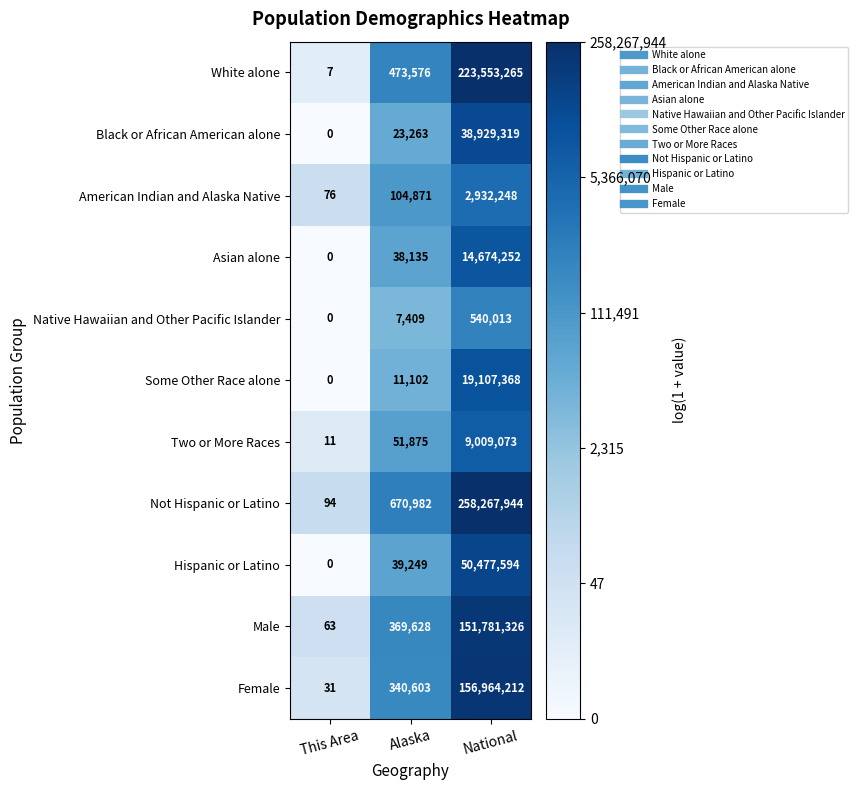

Is it true that Male equals 39523523 at National?

False